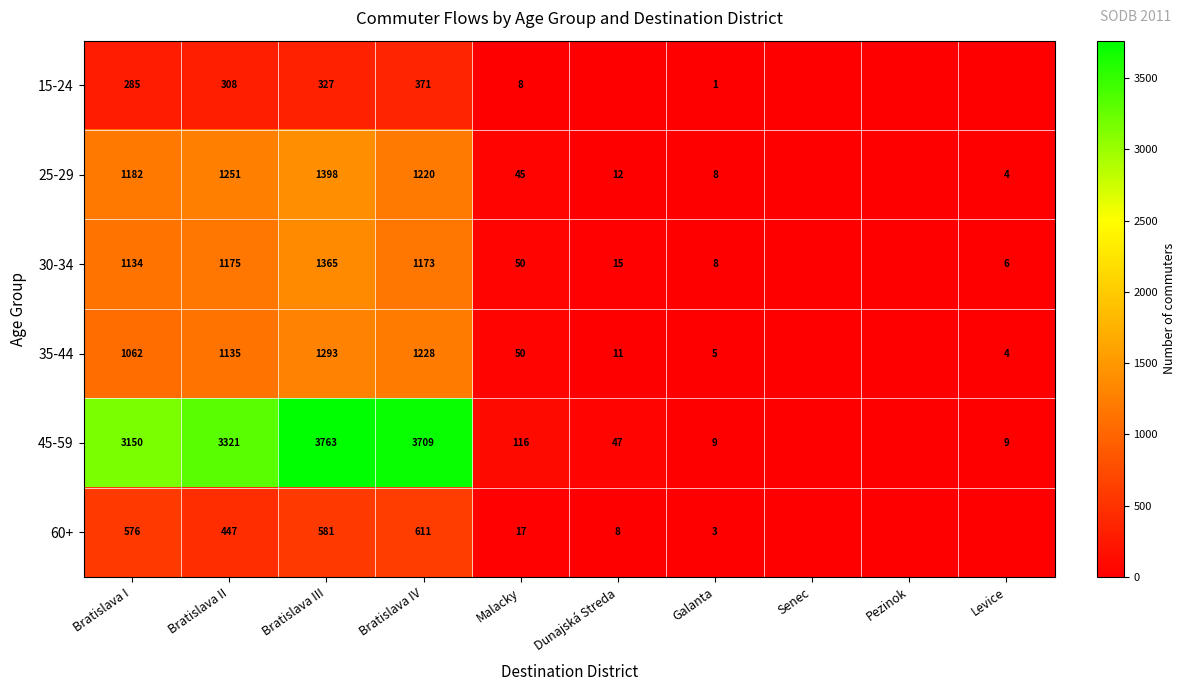

Is the value of 35-44 at Dunajská Streda greater than the value of 25-29 at Dunajská Streda?

No